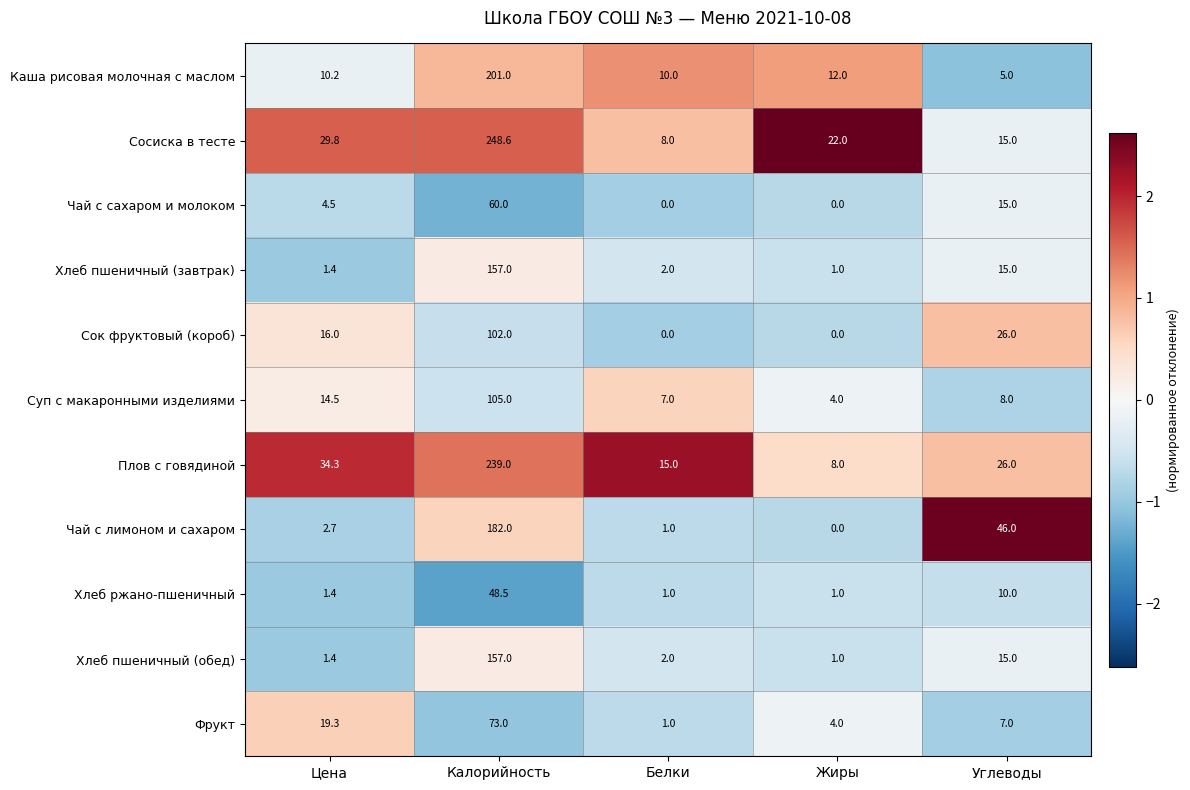

Which series has the widest spread of values?

Сосиска в тесте